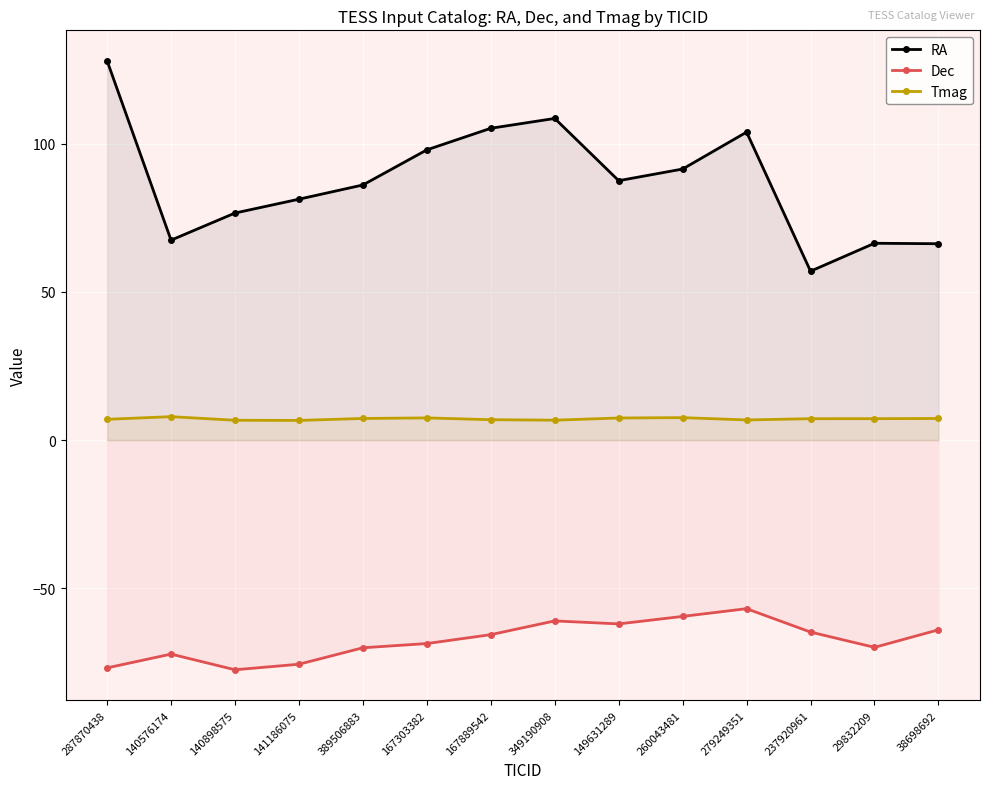

What is the lowest value of the RA series?

57.0